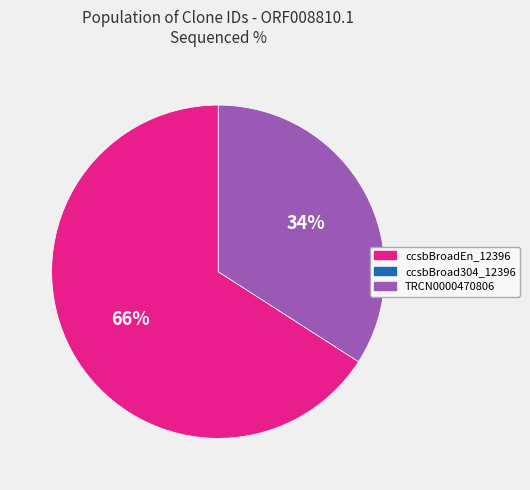

Is there any slice that represents more than half of the pie?

Yes